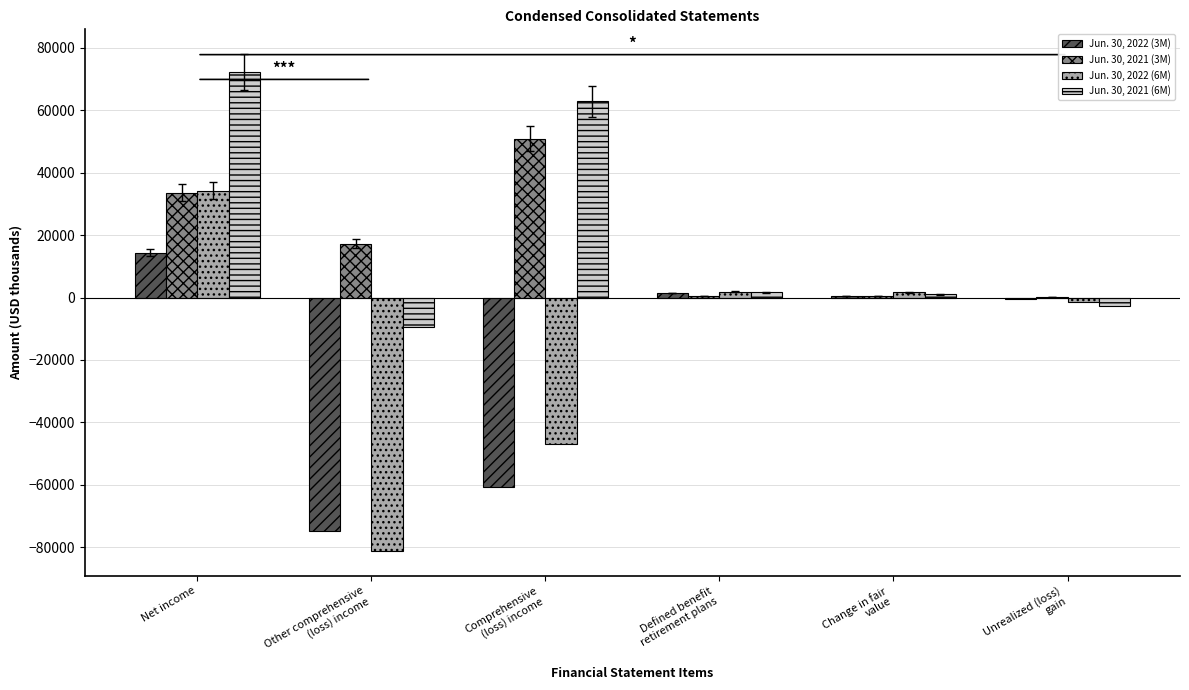

Where is Jun. 30, 2022 (6M) nearest to the value -23548?

Unrealized (loss)
gain